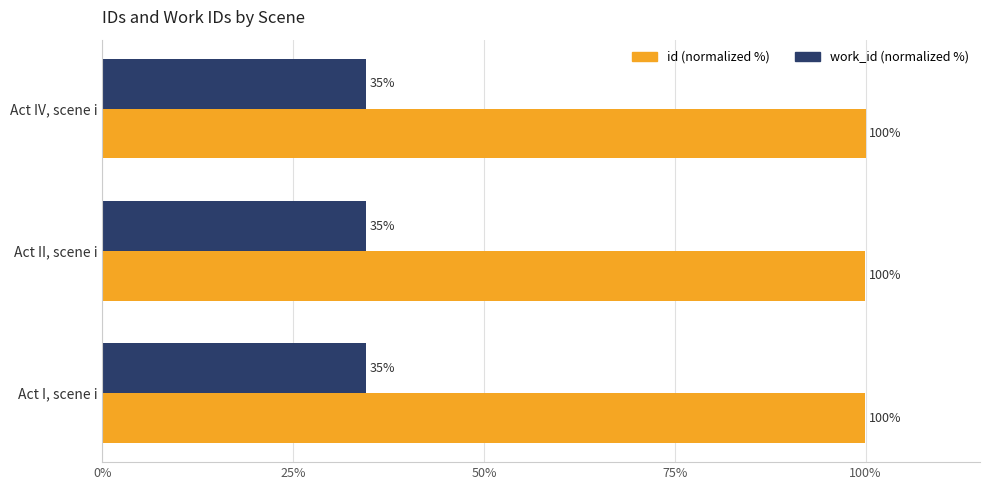

What is the smallest value displayed?

34.5